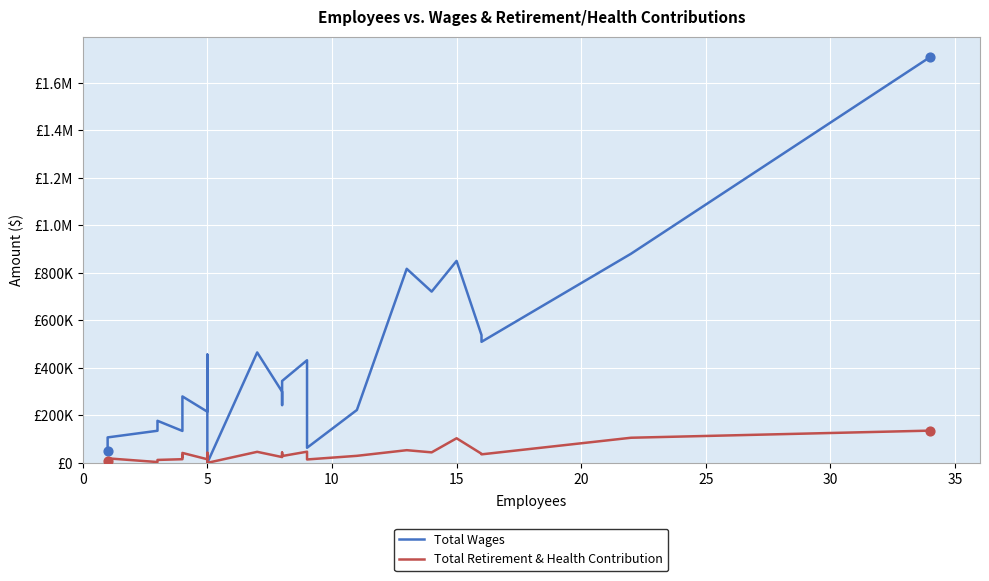

What is the total value across all series at 35?

321593